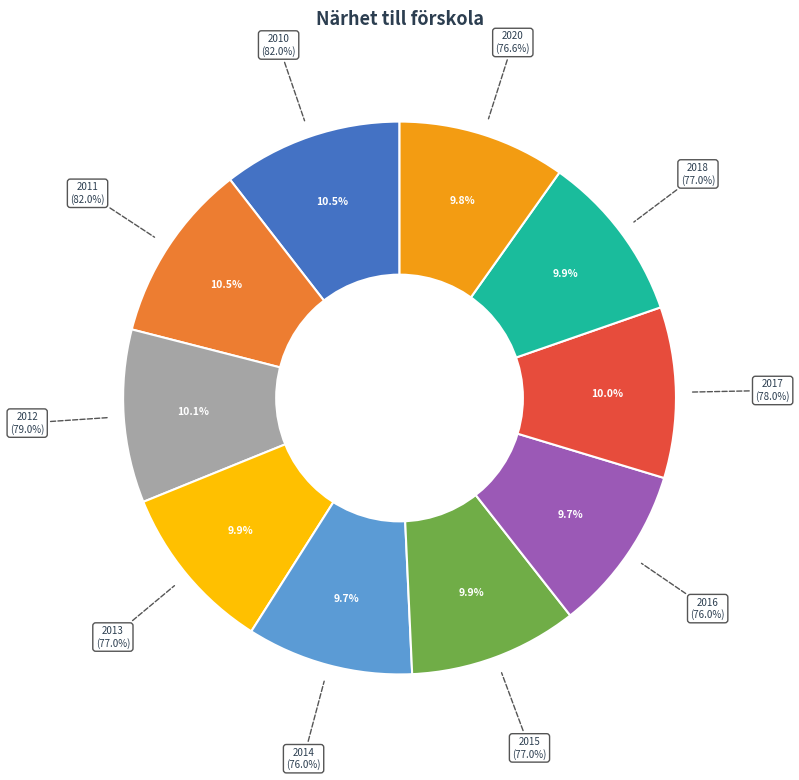

To the nearest percent, what portion does 2015 represent?

10%